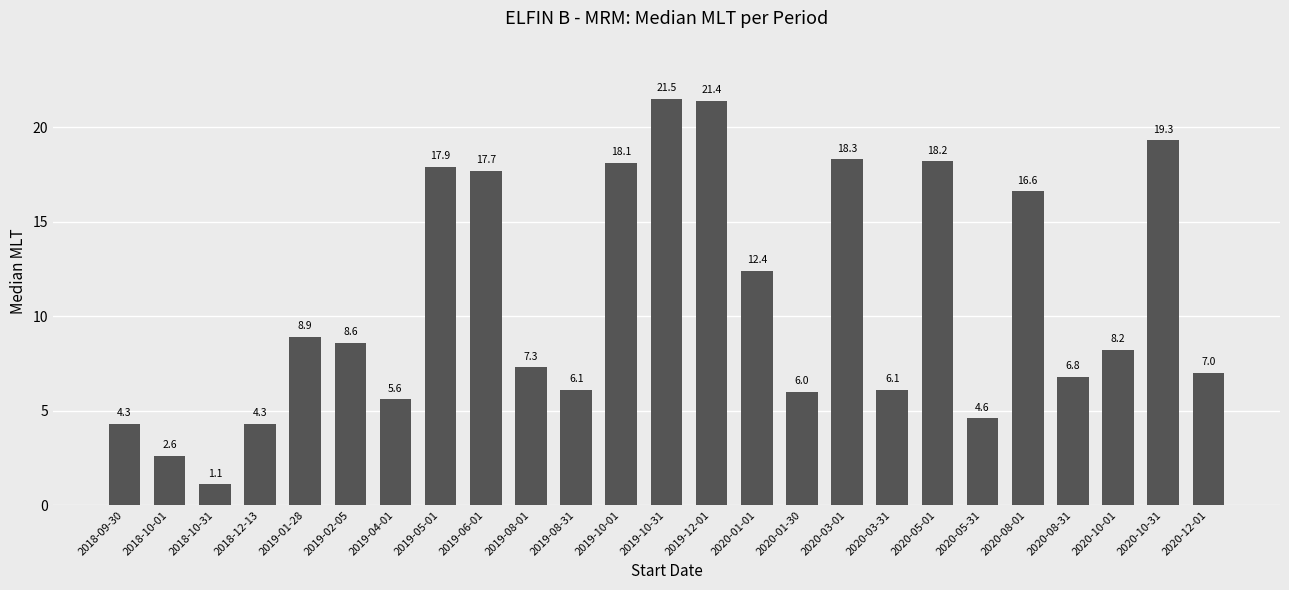

What is the sum of the values at 2019-10-31 and 2020-10-31?

40.8